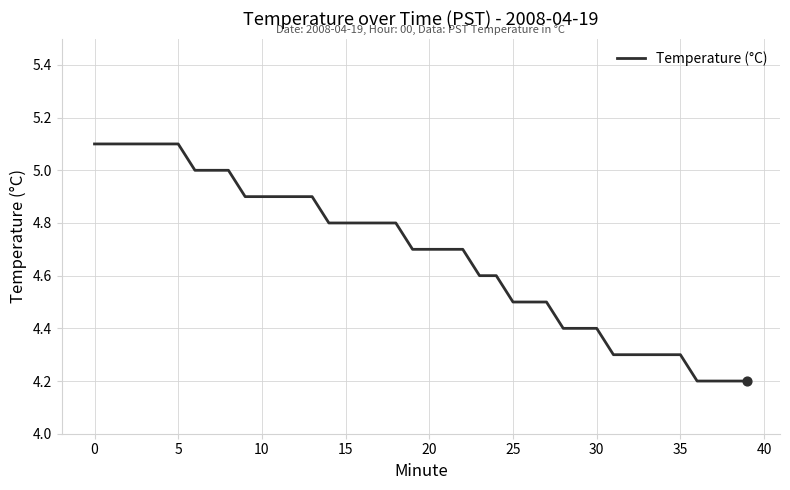

What is the smallest value displayed?

4.2